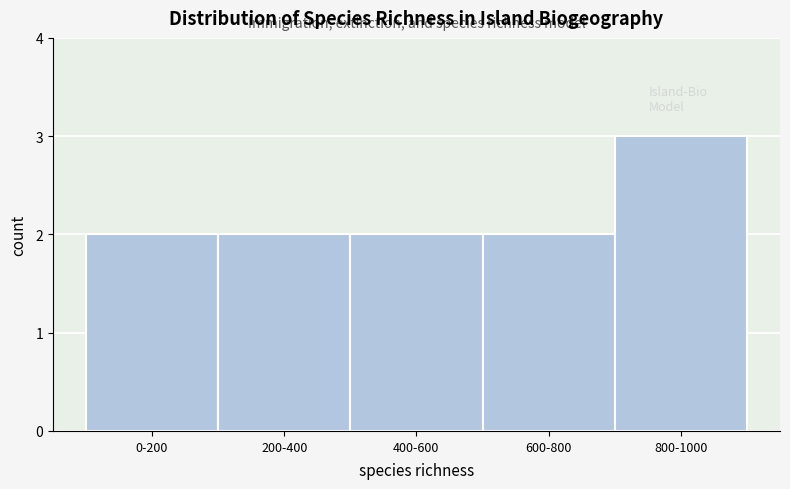

Reading left to right, extract all data points from this chart.

2	2	2	2	3